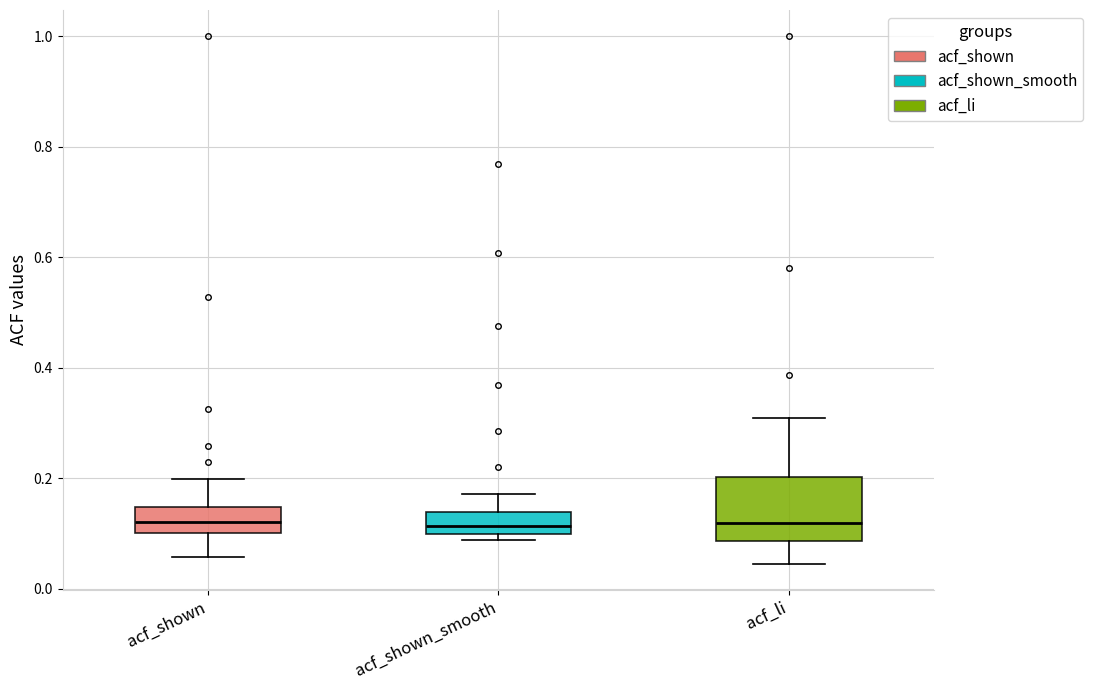

Reading left to right, transcribe this box plot: for each box, give where its median line is, the range the box spans, and where its two whiskers end, as read against the y-axis. The values are not printed on the chart, so give them approximately, as read against the axis.

acf_shown: median 0.12, box 0.10 to 0.14, whiskers 0.06 to 0.20
acf_shown_smooth: median 0.12, box 0.10 to 0.14, whiskers 0.08 to 0.18
acf_li: median 0.12, box 0.08 to 0.20, whiskers 0.04 to 0.30